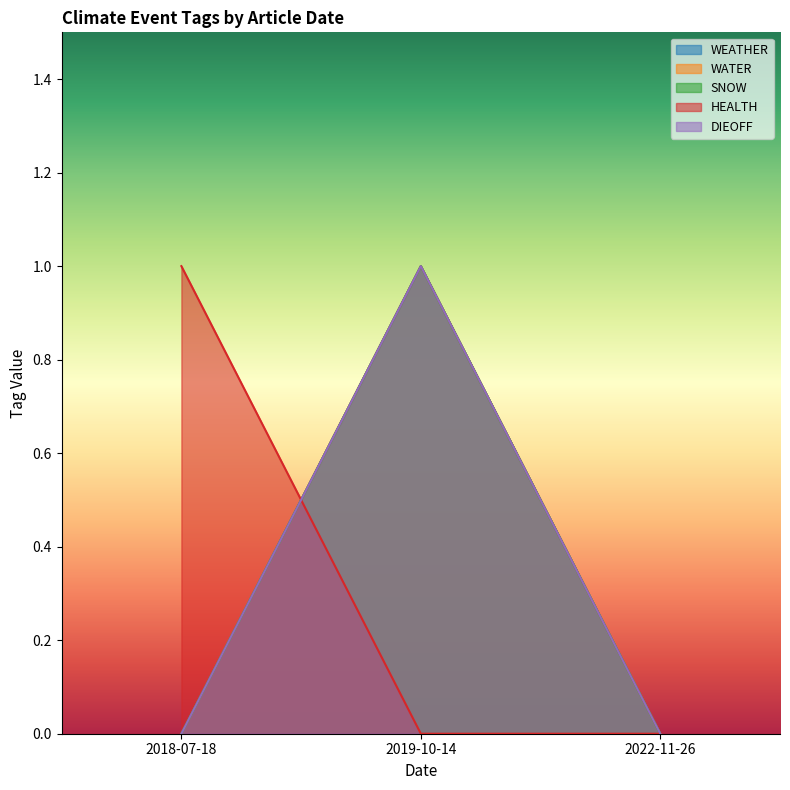

Rank the categories by DIEOFF value from lowest to highest.

2018-07-18, 2022-11-26, 2019-10-14